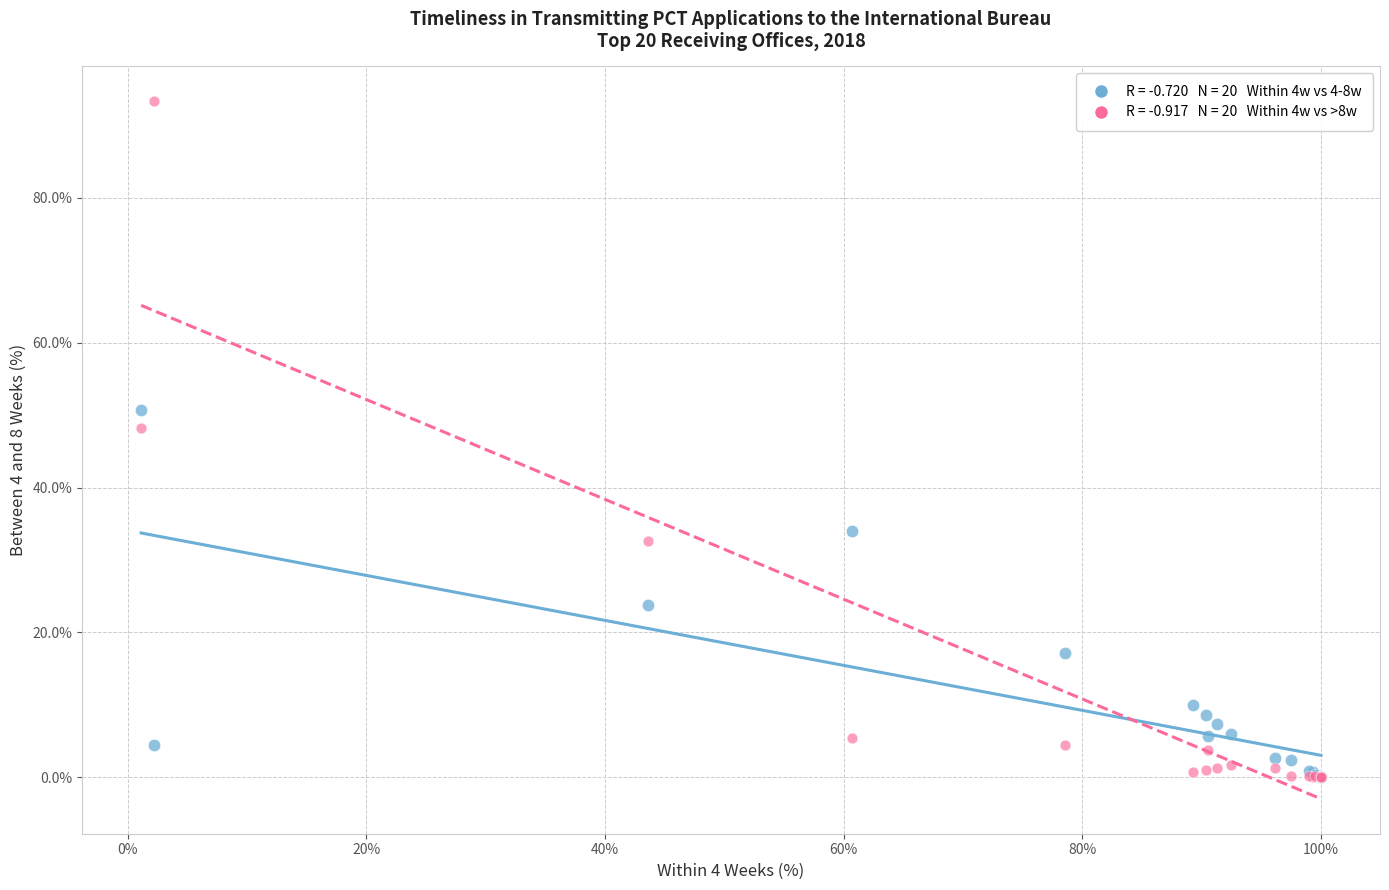

Across all series, what Y value is closest to 46?

48.2